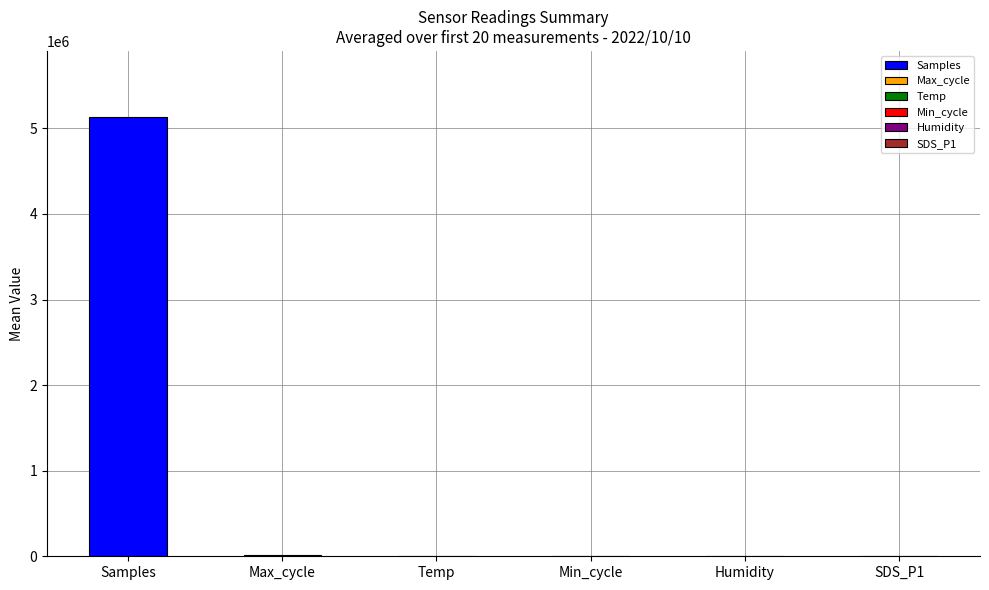

What is the greatest value displayed?

5134657.8